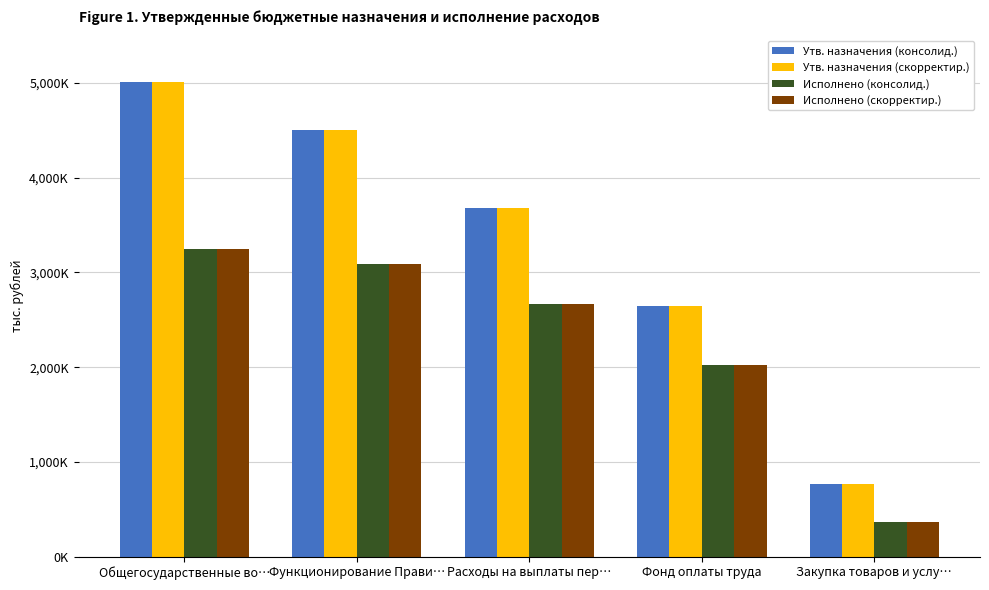

Are the bars grouped side by side (vs. stacked)?

Yes